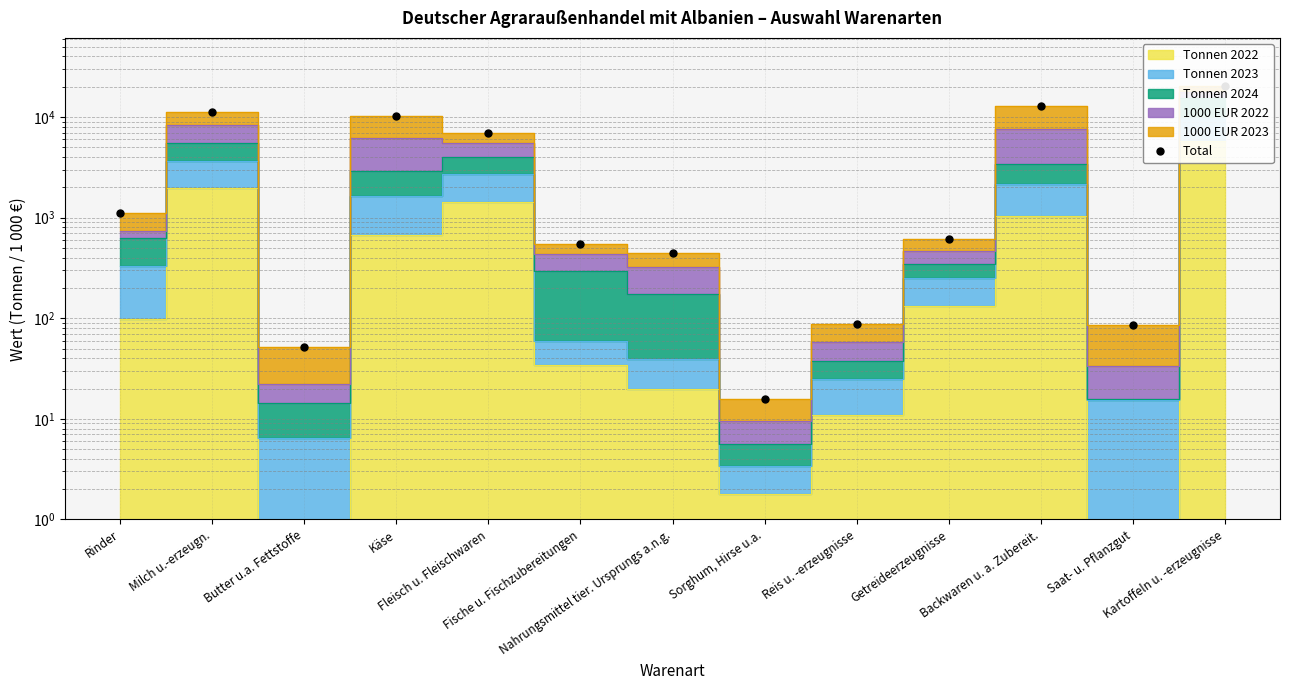

At which label is the value closest to 10205?

Käse